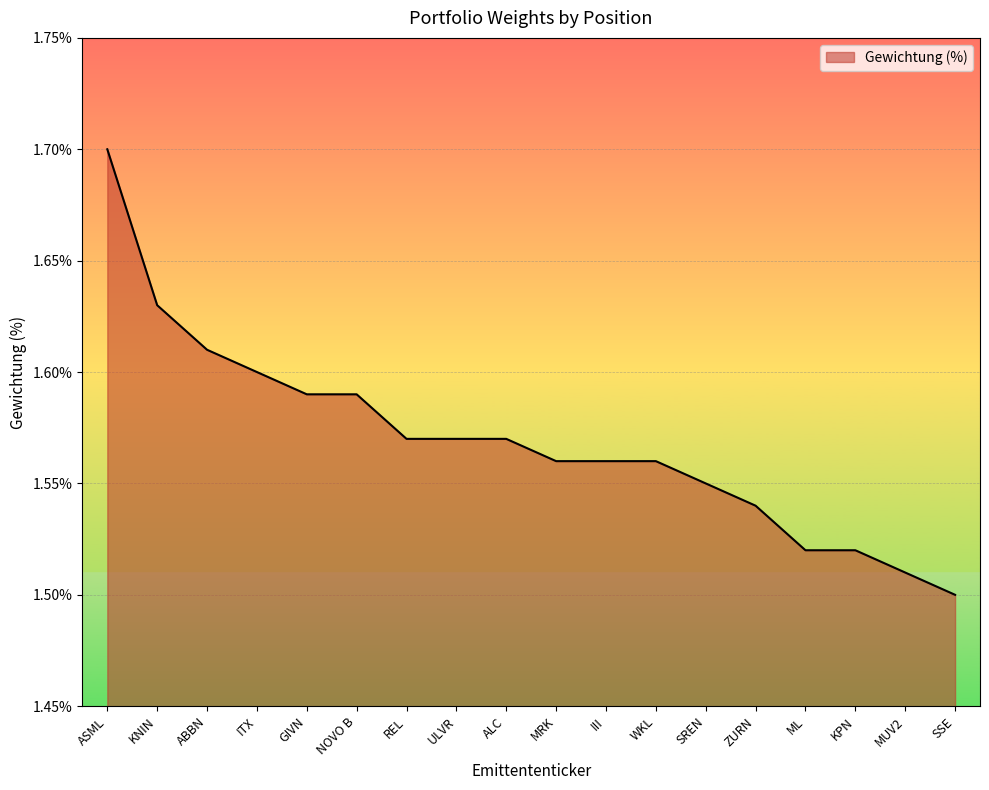

The value at ASML is 3.0. True or false?

False